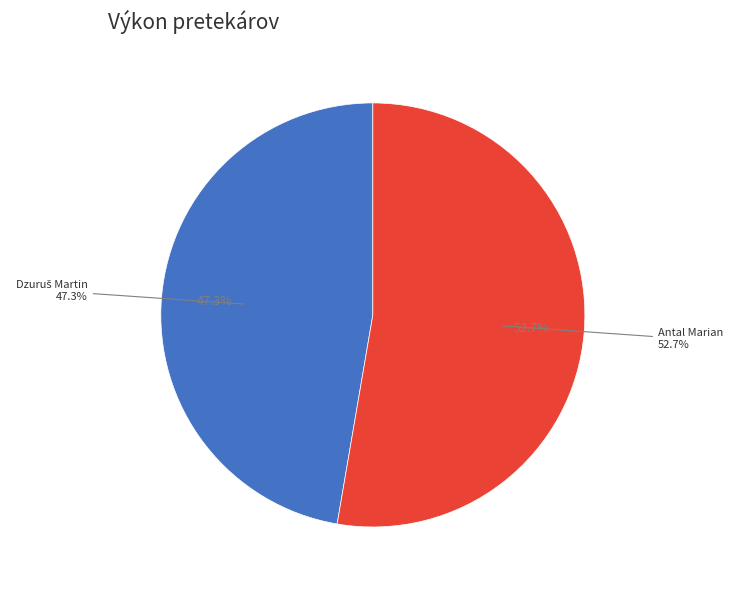

How many segments does this pie chart have?

2